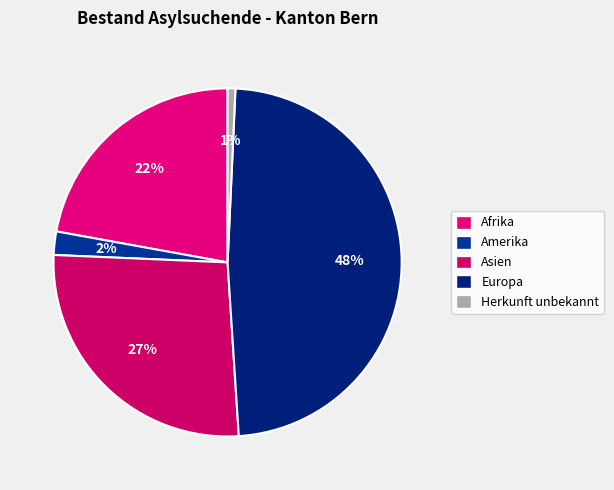

To the nearest percent, what is the difference between the Afrika and Herkunft unbekannt slice percentages?

21%